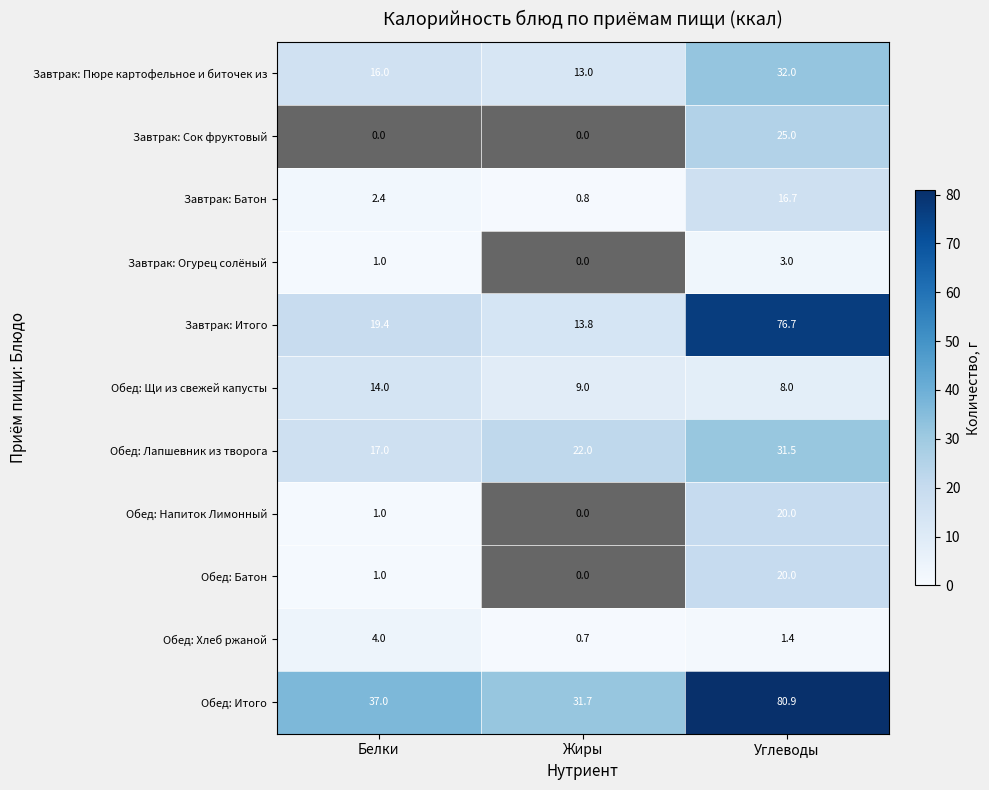

What is the lowest value of the Завтрак: Итого series?

13.8